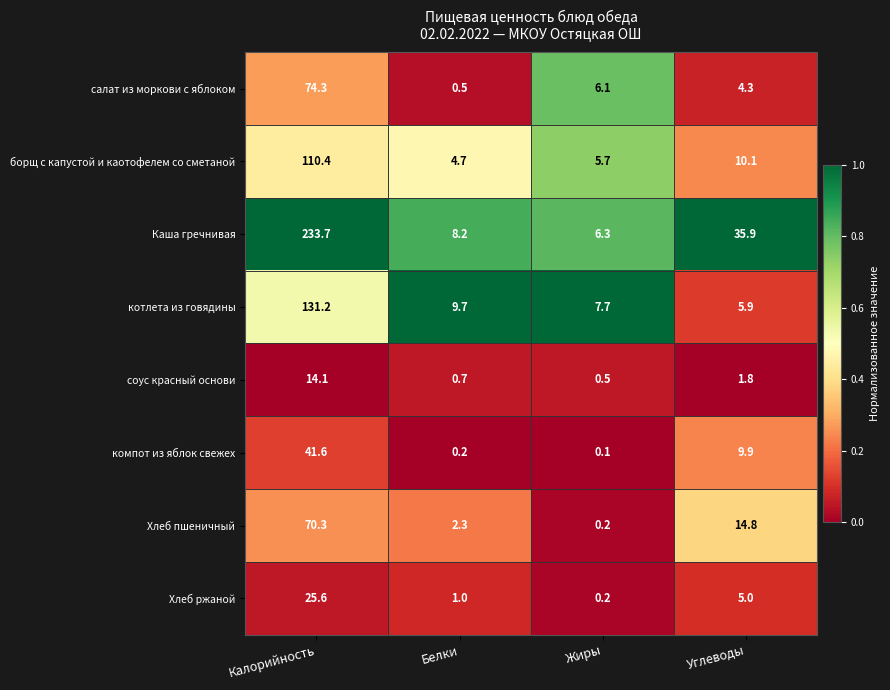

At how many categories does at least one series exceed 0?

4